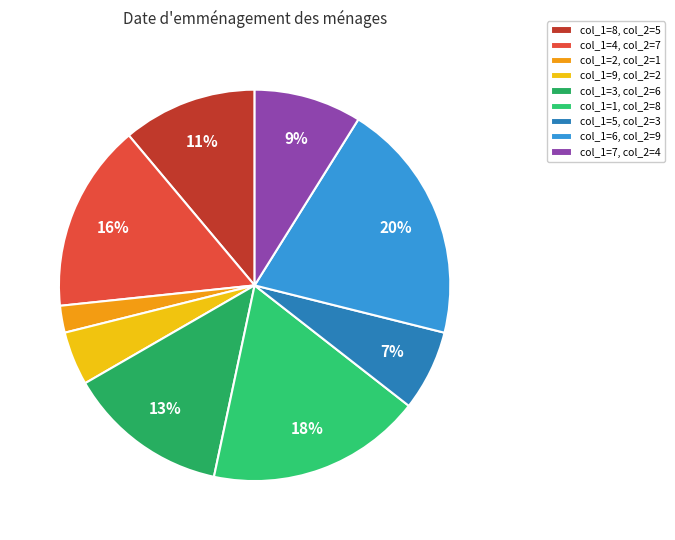

What percentage is the col_1=4 slice, to the nearest percent?

16%